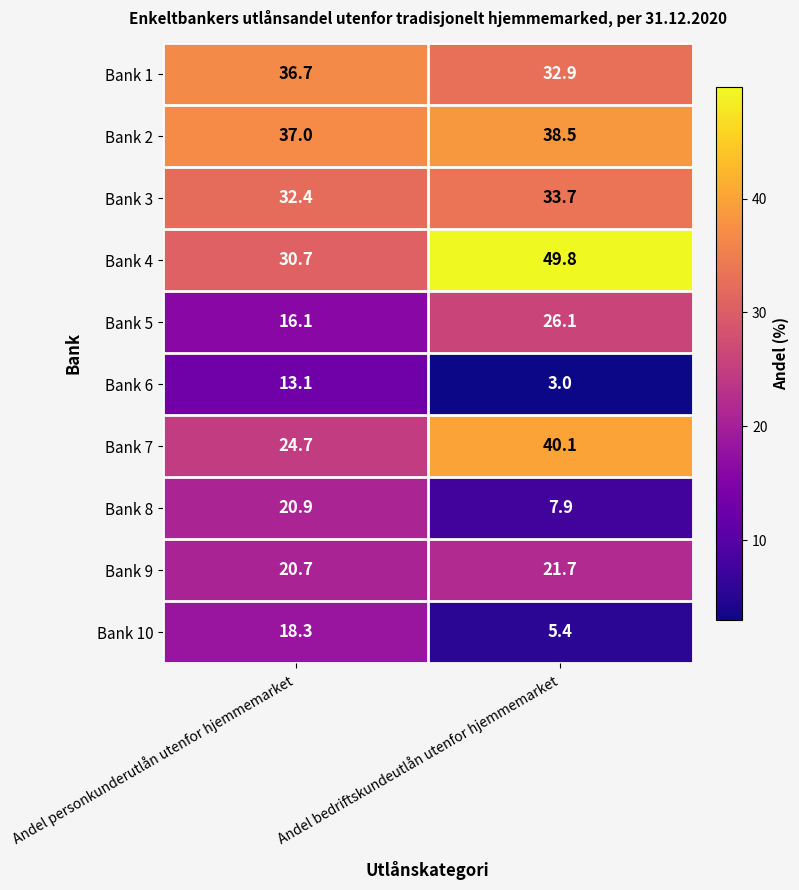

Is it true that Bank 5 equals 16.1 at Andel personkunderutlån utenfor hjemmemarket?

True